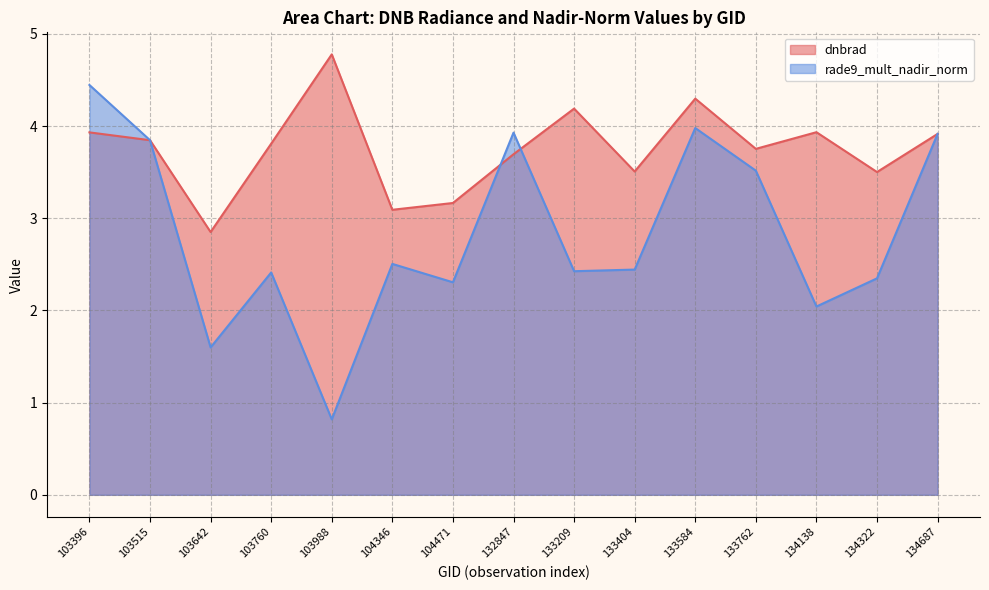

Reading left to right, what are all the values shown in this chart?

dnbrad: 3.9	3.8	2.9	3.8	4.8	3.1	3.2	3.7	4.2	3.5	4.3	3.8	3.9	3.5	3.9
rade9_mult_nadir_norm: 4.4	3.8	1.6	2.4	0.8	2.5	2.3	3.9	2.4	2.4	4.0	3.5	2.0	2.3	3.9